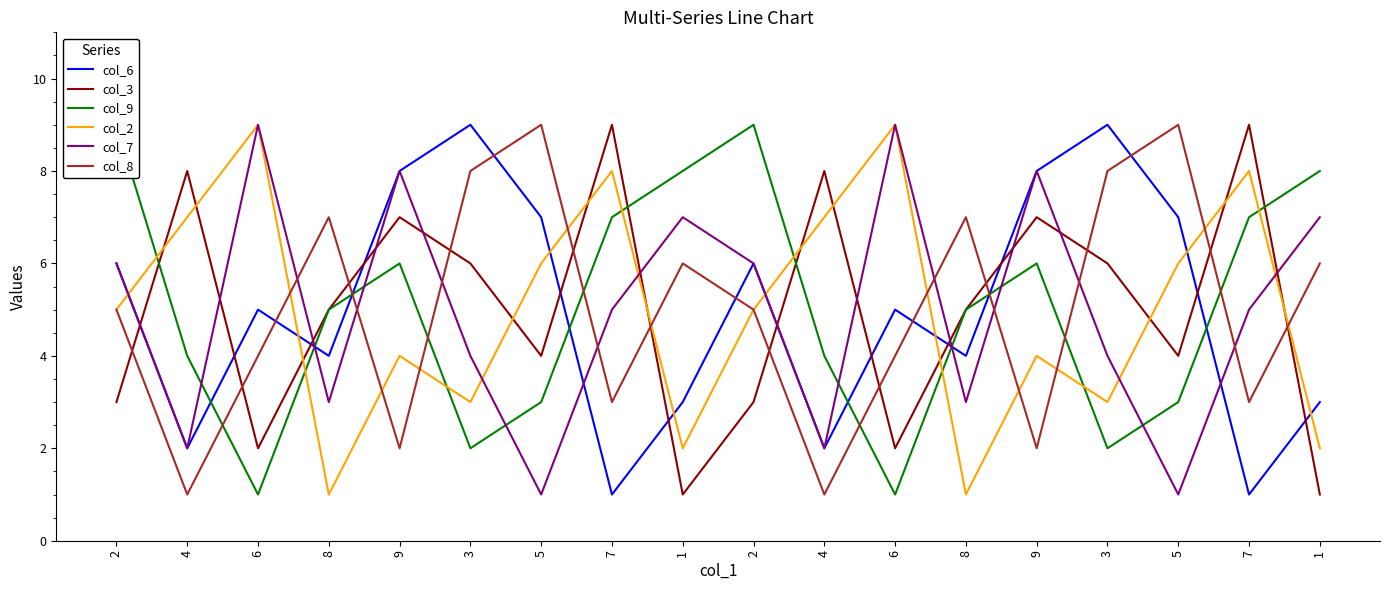

Which category has the lowest value across all series?

7